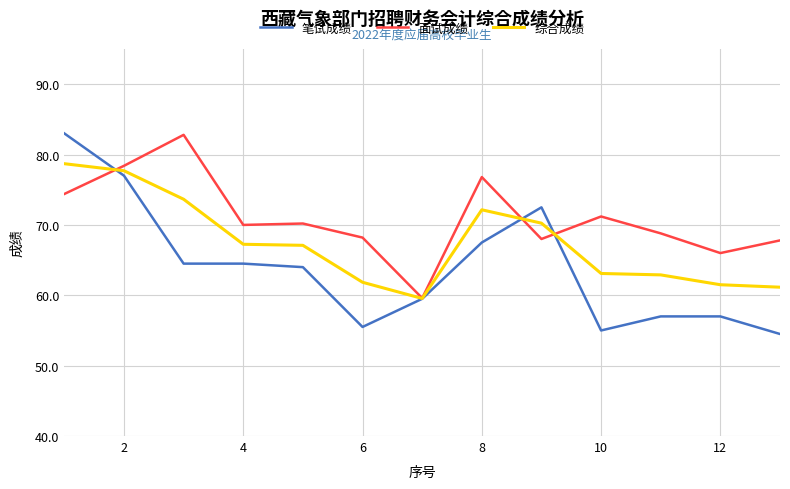

What is the smallest value displayed?

54.5